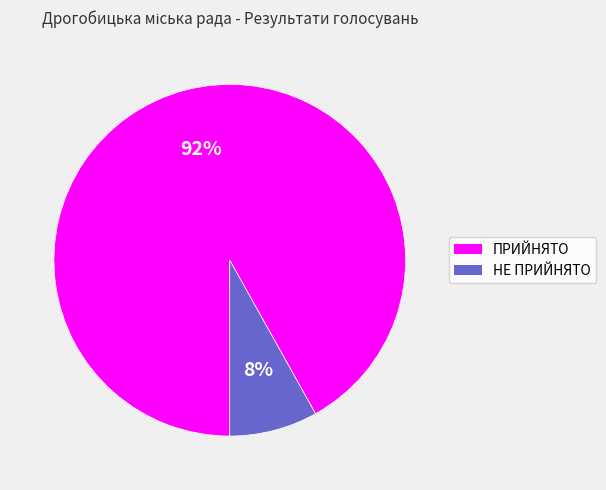

Which slice is the smallest?

НЕ ПРИЙНЯТО